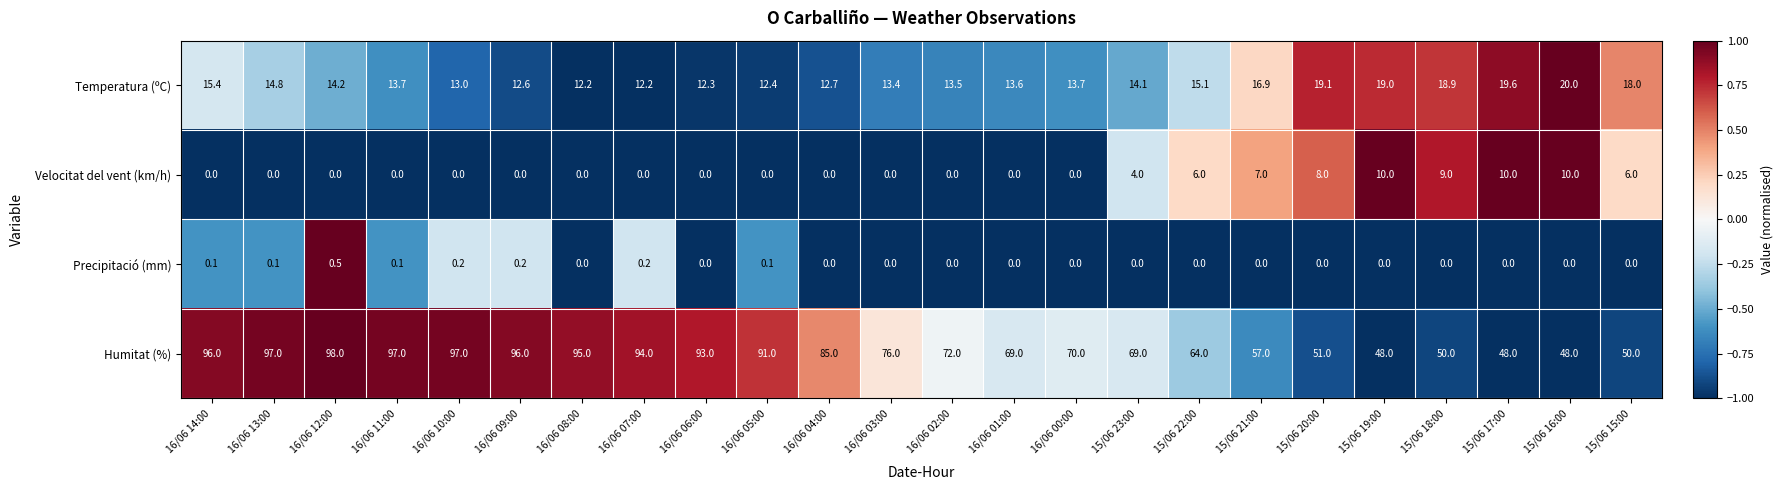

What is the difference between the Humitat (%) values at 16/06 11:00 and 15/06 16:00?

49.0